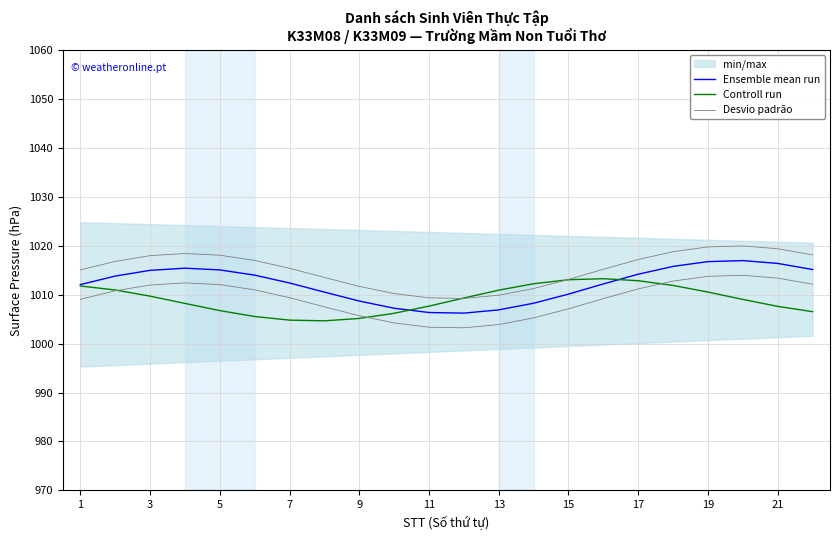

What is the label of the 2nd point from the left?

3